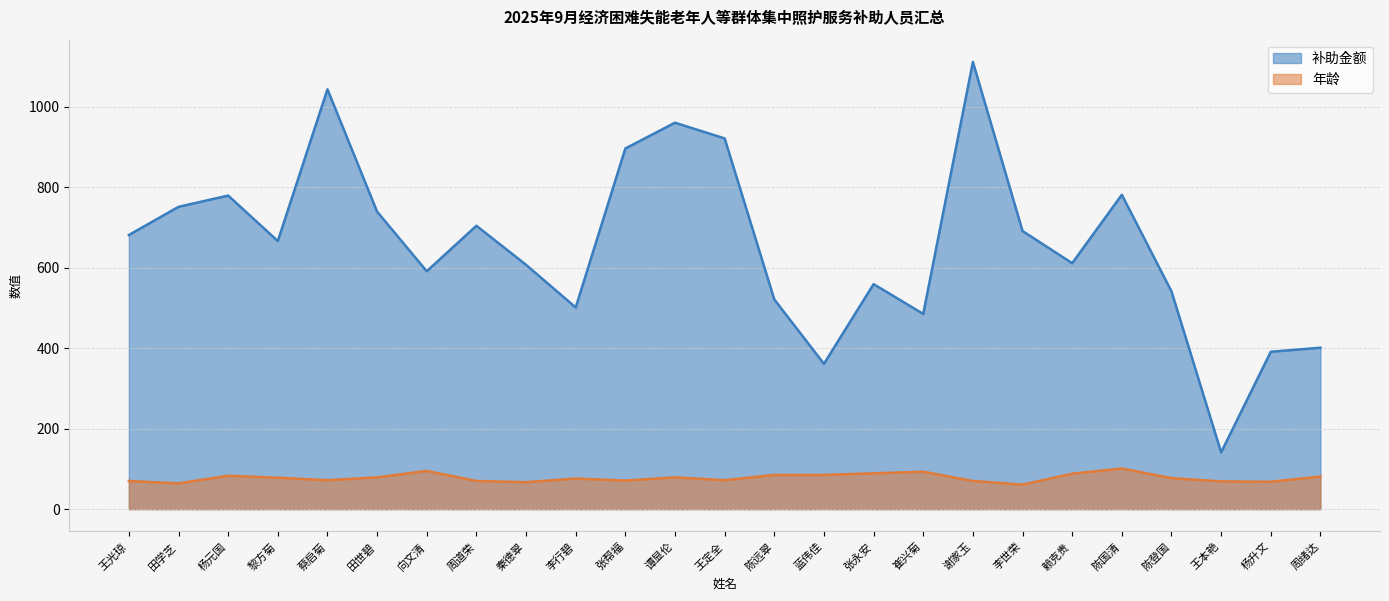

The 年龄 series shows 20 at 张永安. True or false?

False